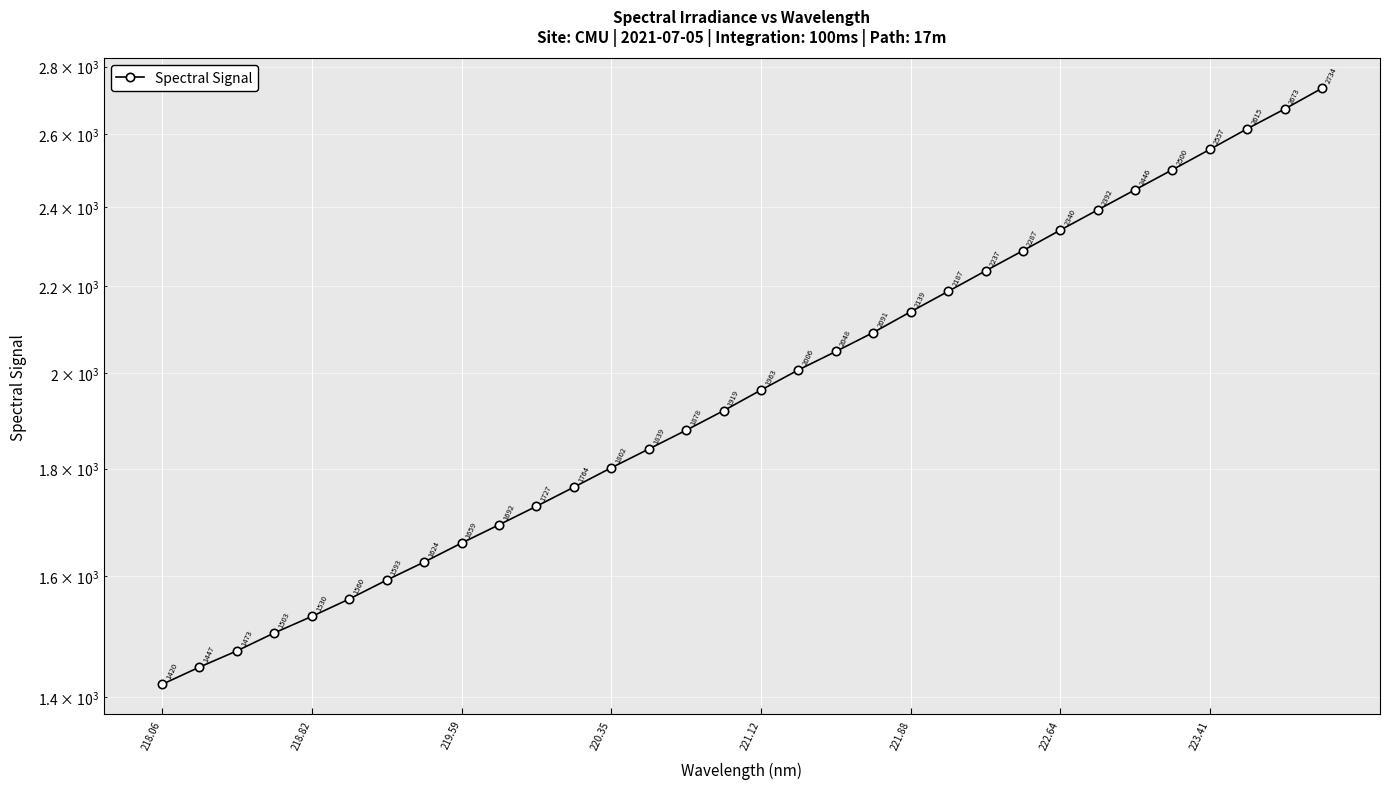

Count the number of data series in this chart.

1